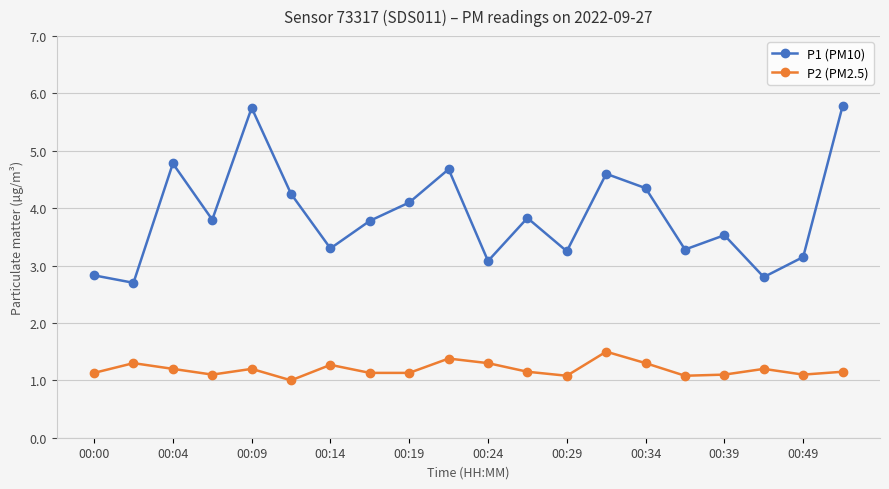

Which series has the widest spread of values?

P1 (PM10)